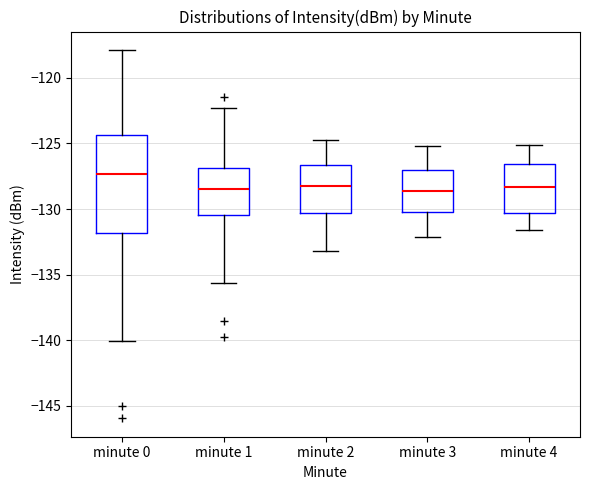

Reading left to right, transcribe this box plot: for each box, give where its median line is, the range the box spans, and where its two whiskers end, as read against the y-axis. The values are not printed on the chart, so give them approximately, as read against the axis.

minute 0: median -127.5, box -132.0 to -124.5, whiskers -140.0 to -118.0
minute 1: median -128.5, box -130.5 to -127.0, whiskers -135.5 to -122.5
minute 2: median -128.0, box -130.5 to -126.5, whiskers -133.0 to -124.5
minute 3: median -128.5, box -130.0 to -127.0, whiskers -132.0 to -125.0
minute 4: median -128.5, box -130.5 to -126.5, whiskers -131.5 to -125.0